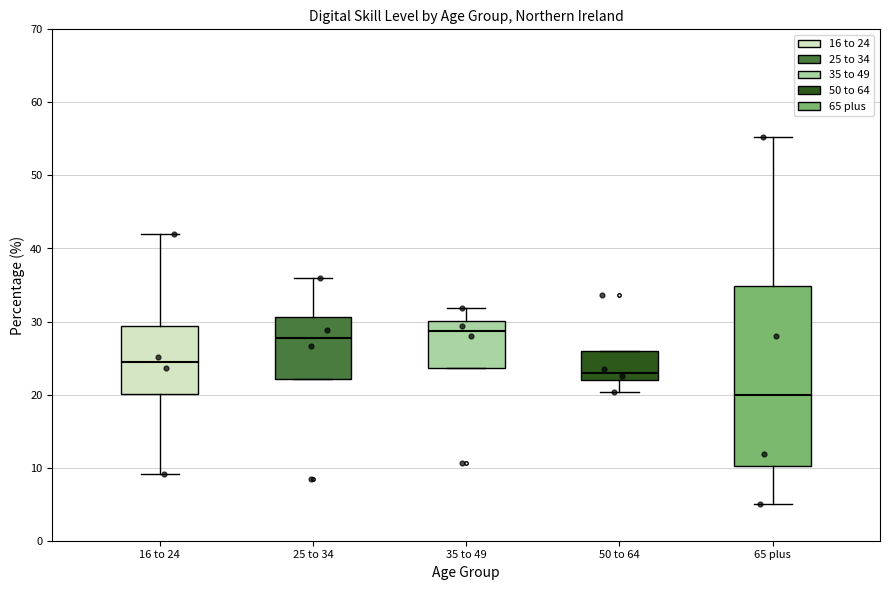

Where is the upper edge of the box for 25 to 34 on the y-axis? The values are not printed on the chart, so give them approximately, as read against the axis.

31